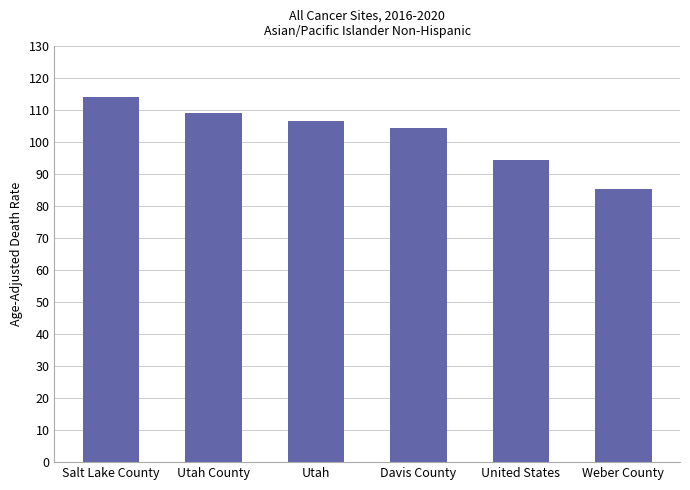

Which category has the highest value across all series?

Salt Lake County